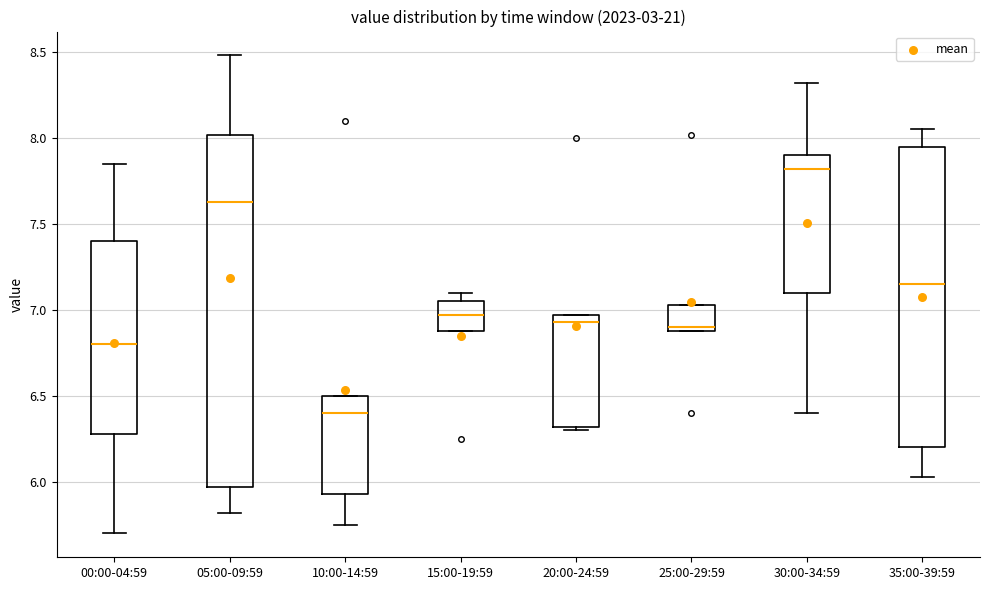

Which box's median line is the highest?

30:00-34:59